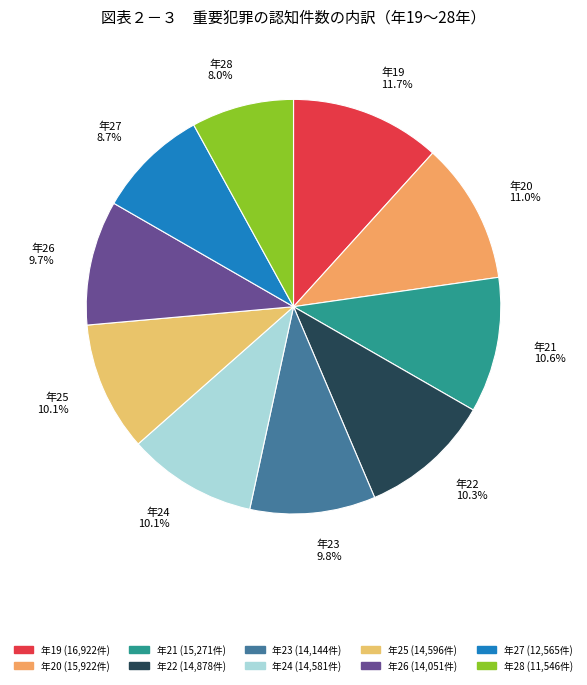

What is the largest slice in the pie chart?

年19 11.7%